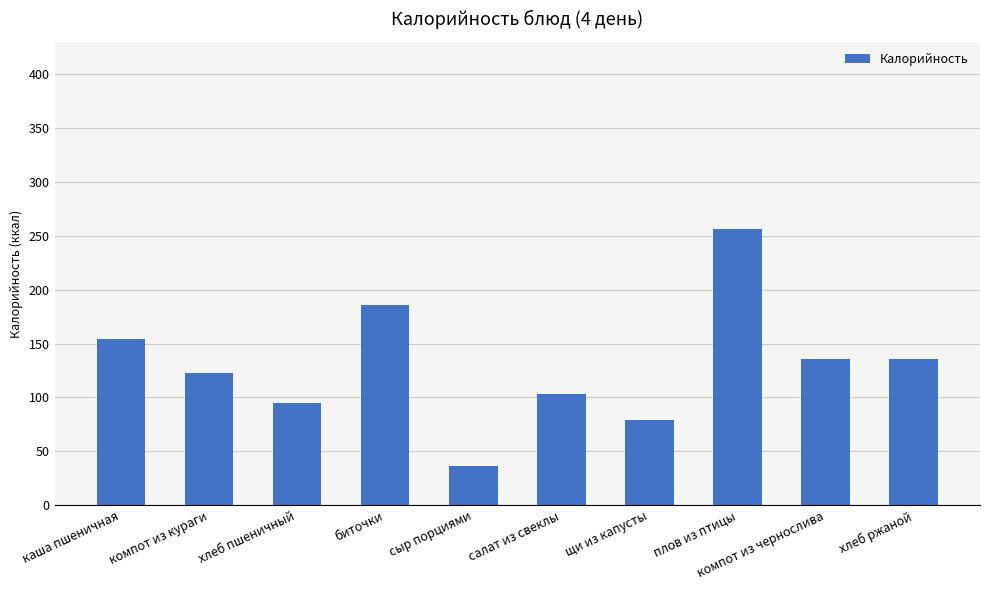

Are the bars grouped side by side (vs. stacked)?

No